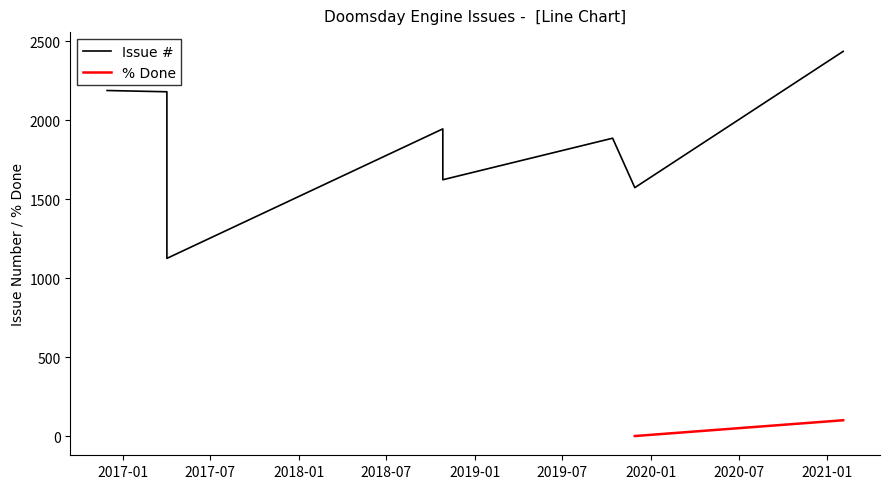

Rank the categories by value from lowest to highest.

2017-04-03, 2019-11-29, 2018-10-27, 2019-10-14, 2018-10-27, 2017-04-03, 2016-11-30, 2021-02-03